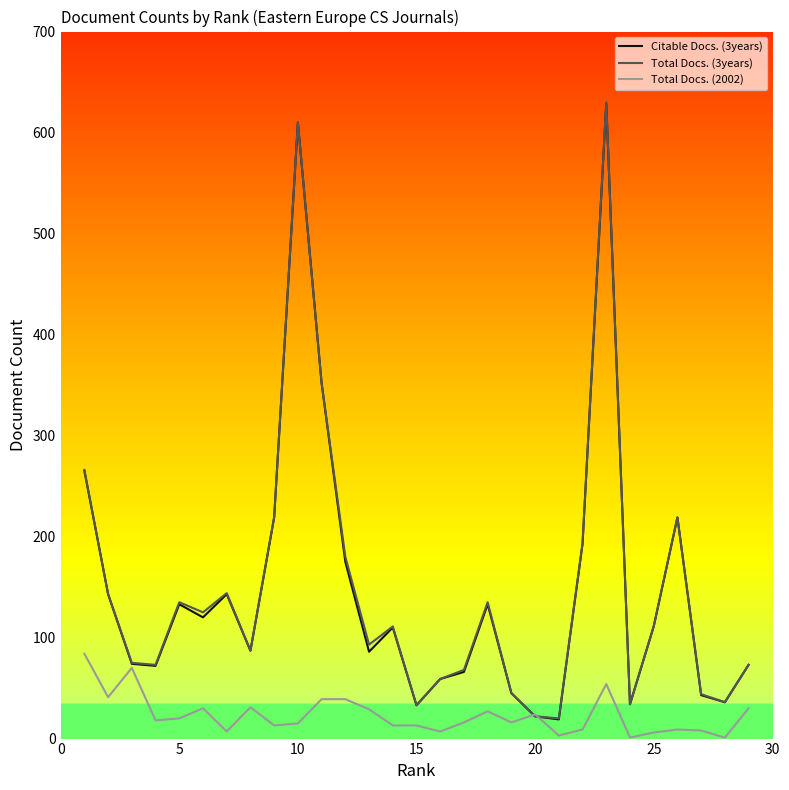

What is the greatest value displayed?

630